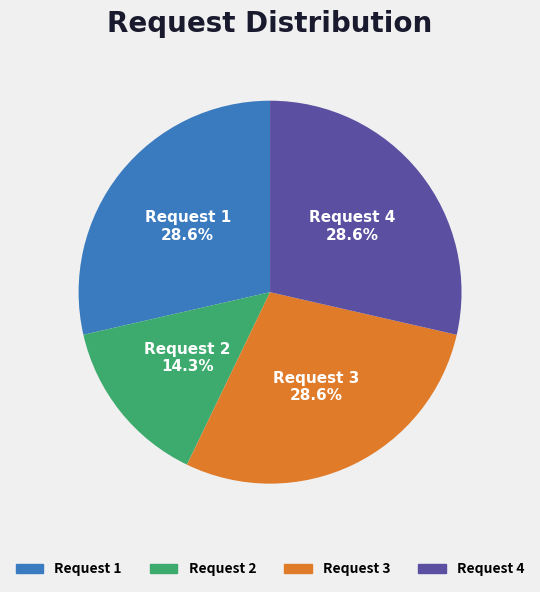

What portion of the pie excludes Request 3?

71.4%